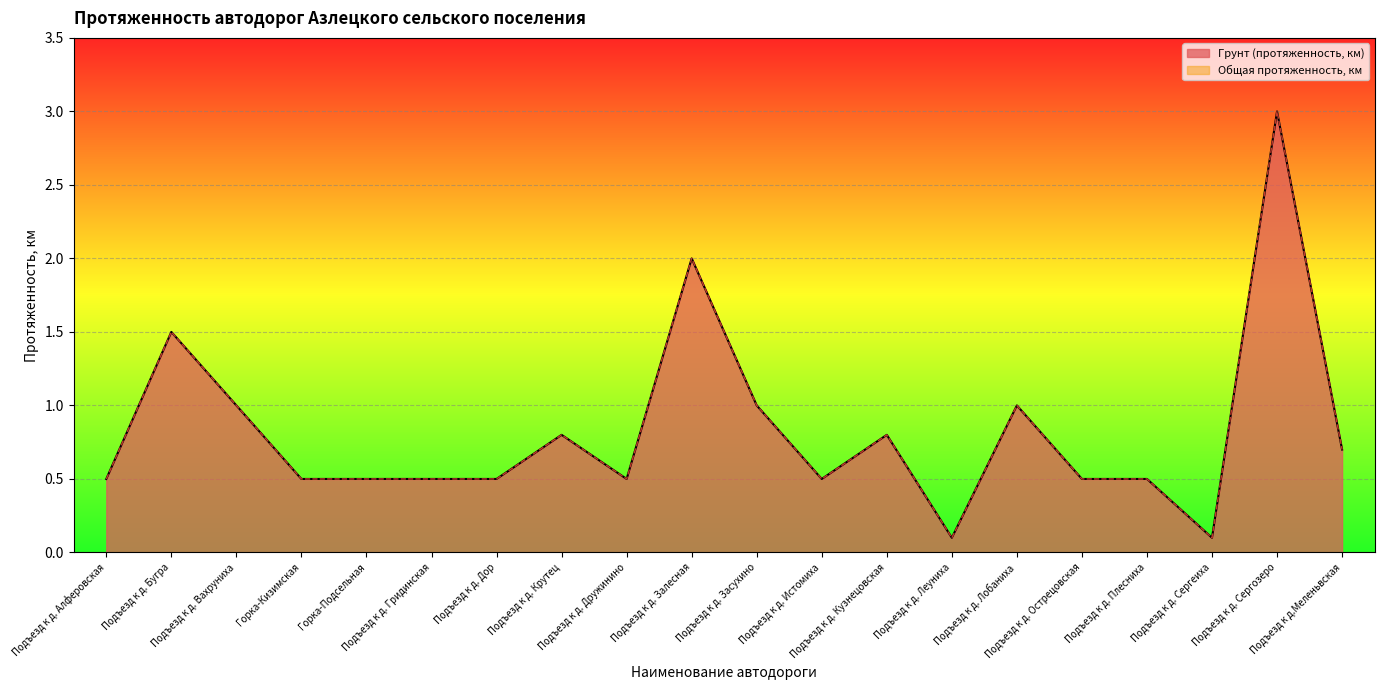

What are all the series names shown in the legend?

Грунт (протяженность, км), Общая протяженность, км